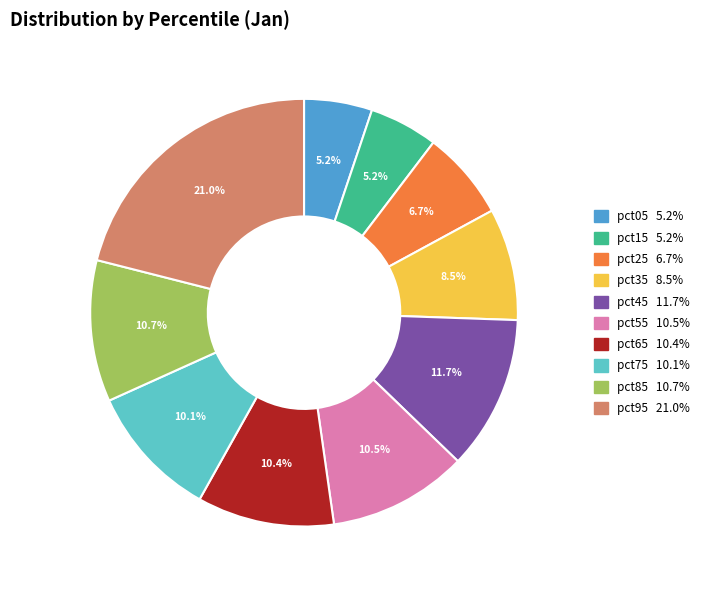

Does pct45 represent more than half of the total?

No